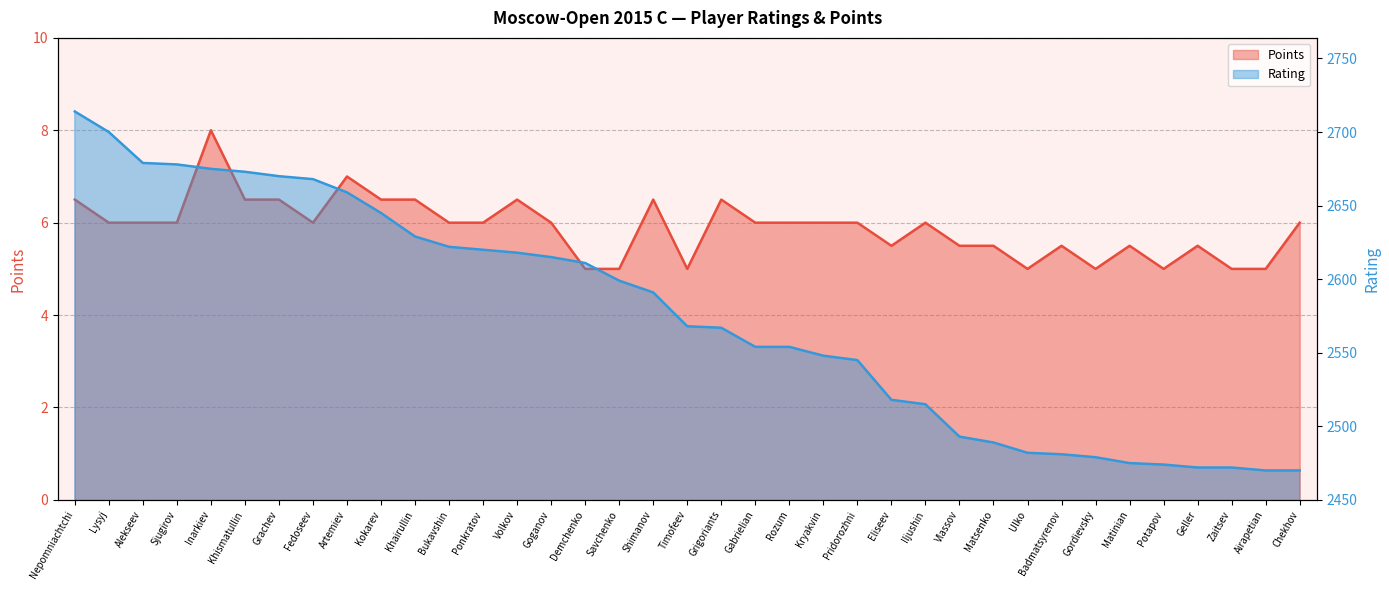

What is the label of the 6th point from the right?

Matinian